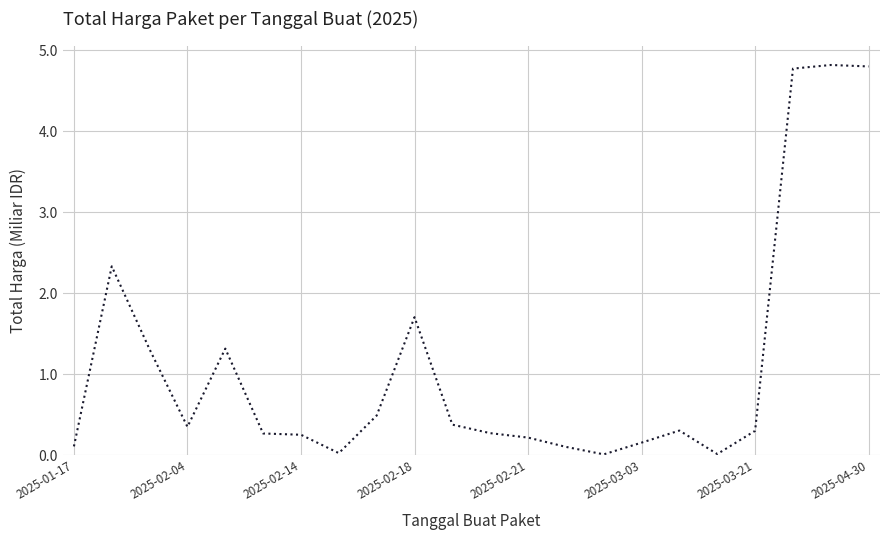

What is the average value?

1.1